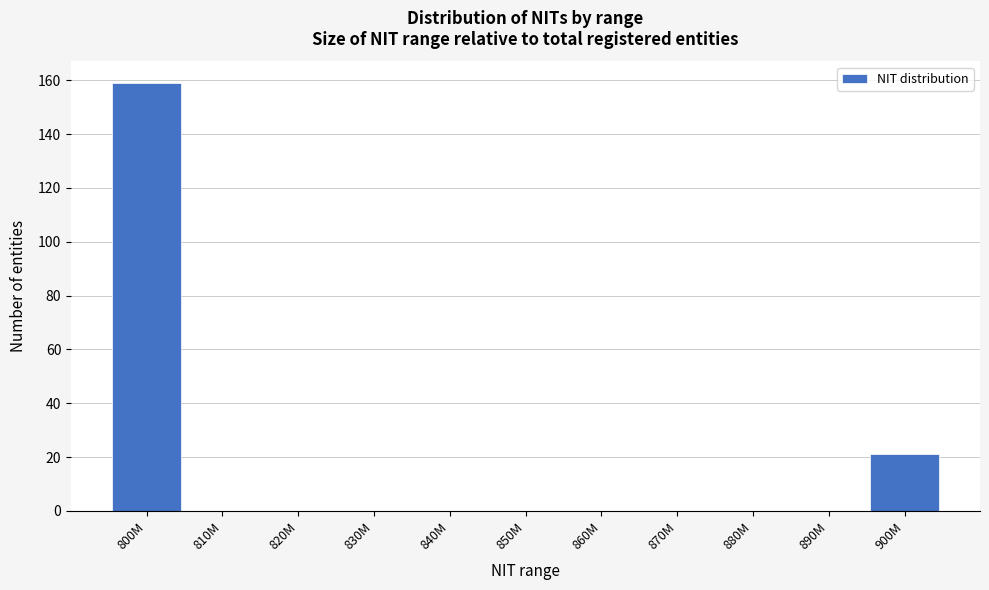

Reading left to right, what are all the values shown in this chart?

800M=159	810M=0	820M=0	830M=0	840M=0	850M=0	860M=0	870M=0	880M=0	890M=0	900M=21